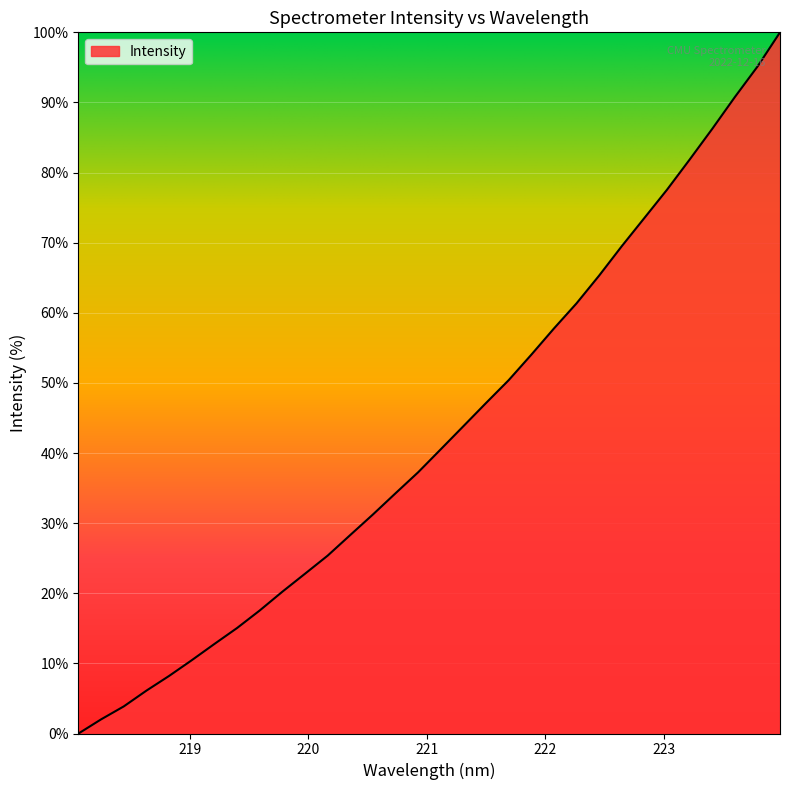

True or false: the data has more than 2 interior local peaks.

False